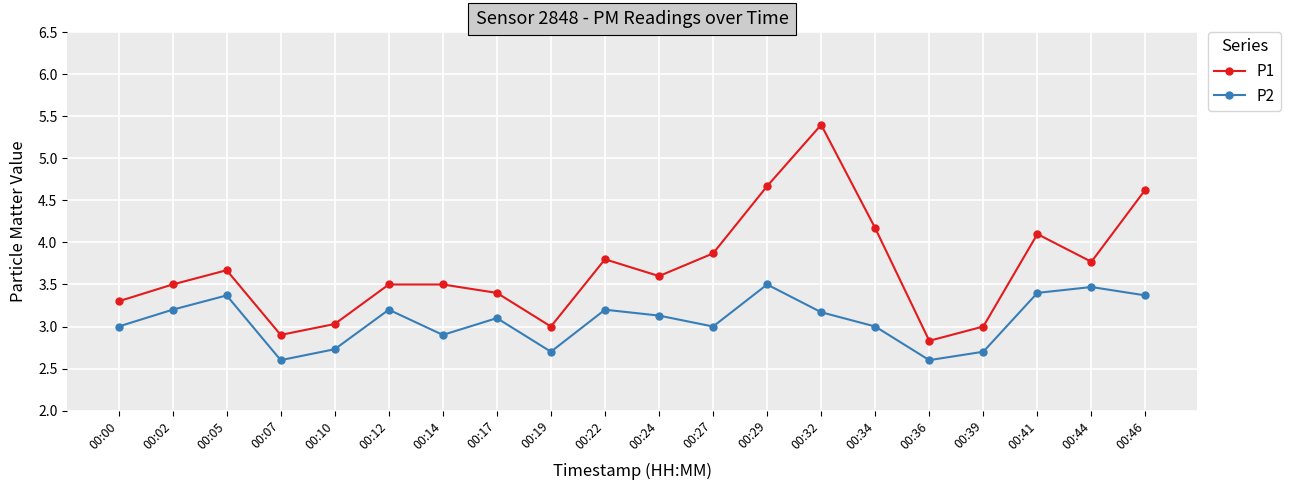

Is the value of P2 at 00:00 greater than the value of P1 at 00:17?

No